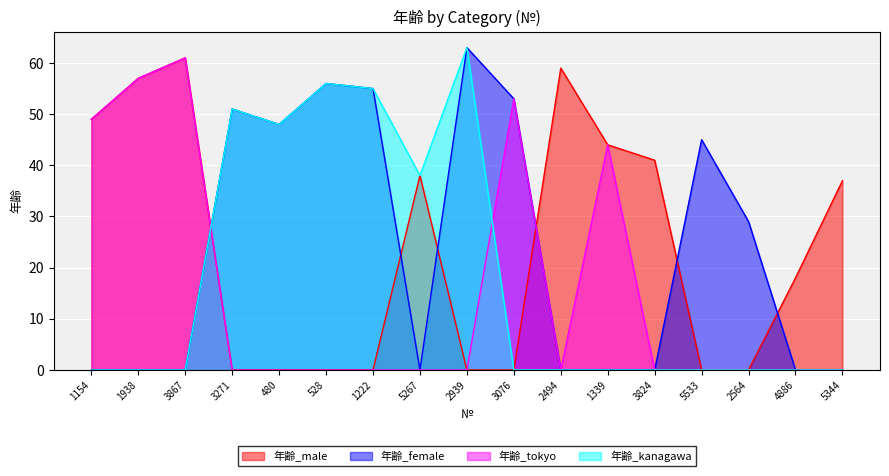

Count the number of categories in the chart.

17